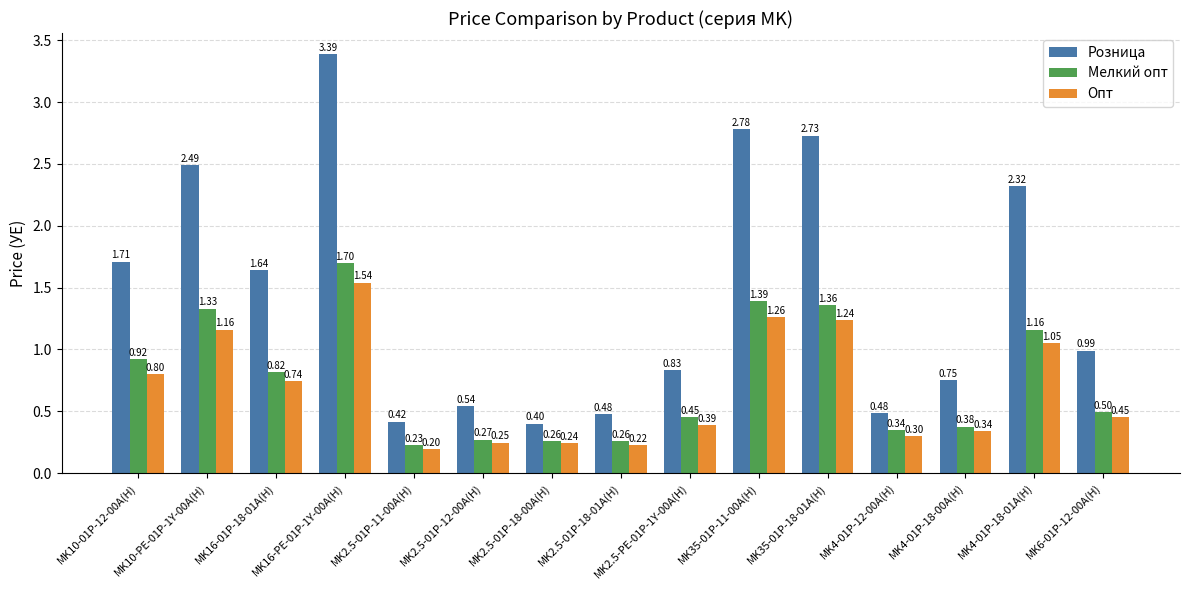

What value does the Мелкий опт series have at MK16-PE-01P-1Y-00A(H)?

1.7